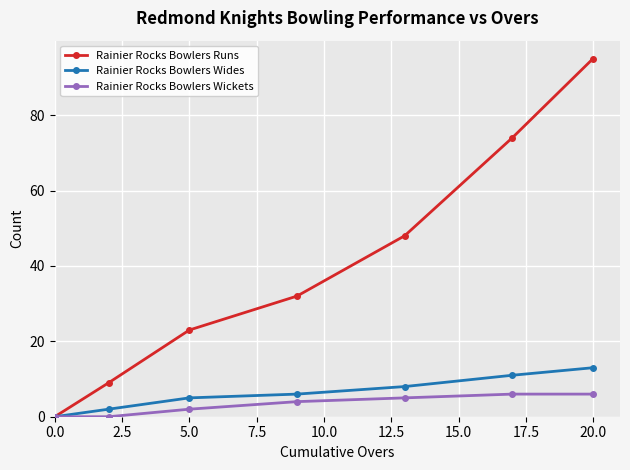

Which series has the largest range (max minus min)?

Rainier Rocks Bowlers Runs